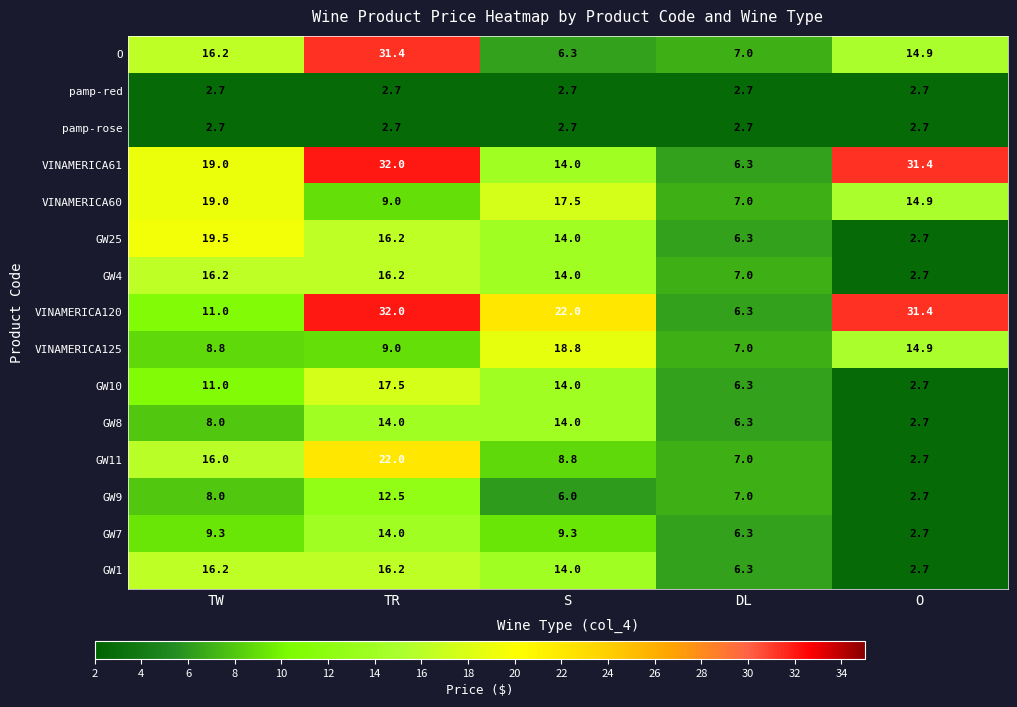

Rank the categories by VINAMERICA125 value from highest to lowest.

S, O, TR, TW, DL